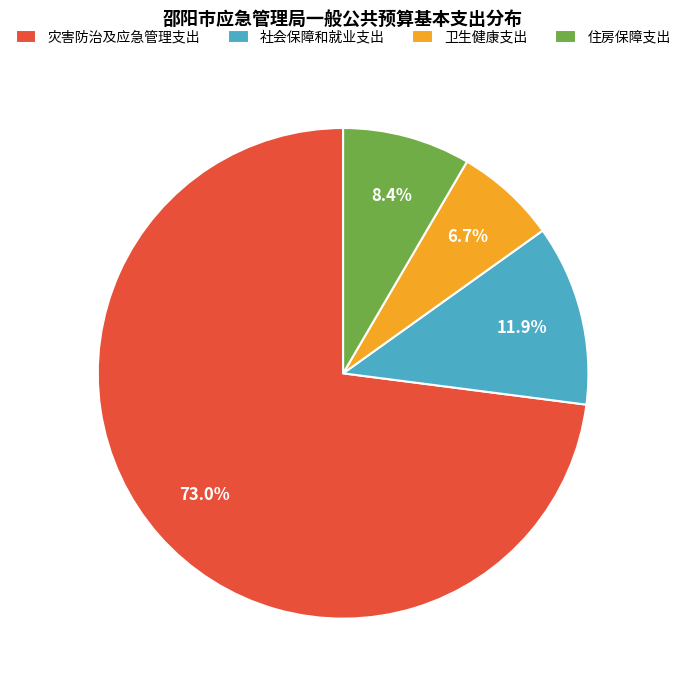

Count the number of slices in the pie.

4